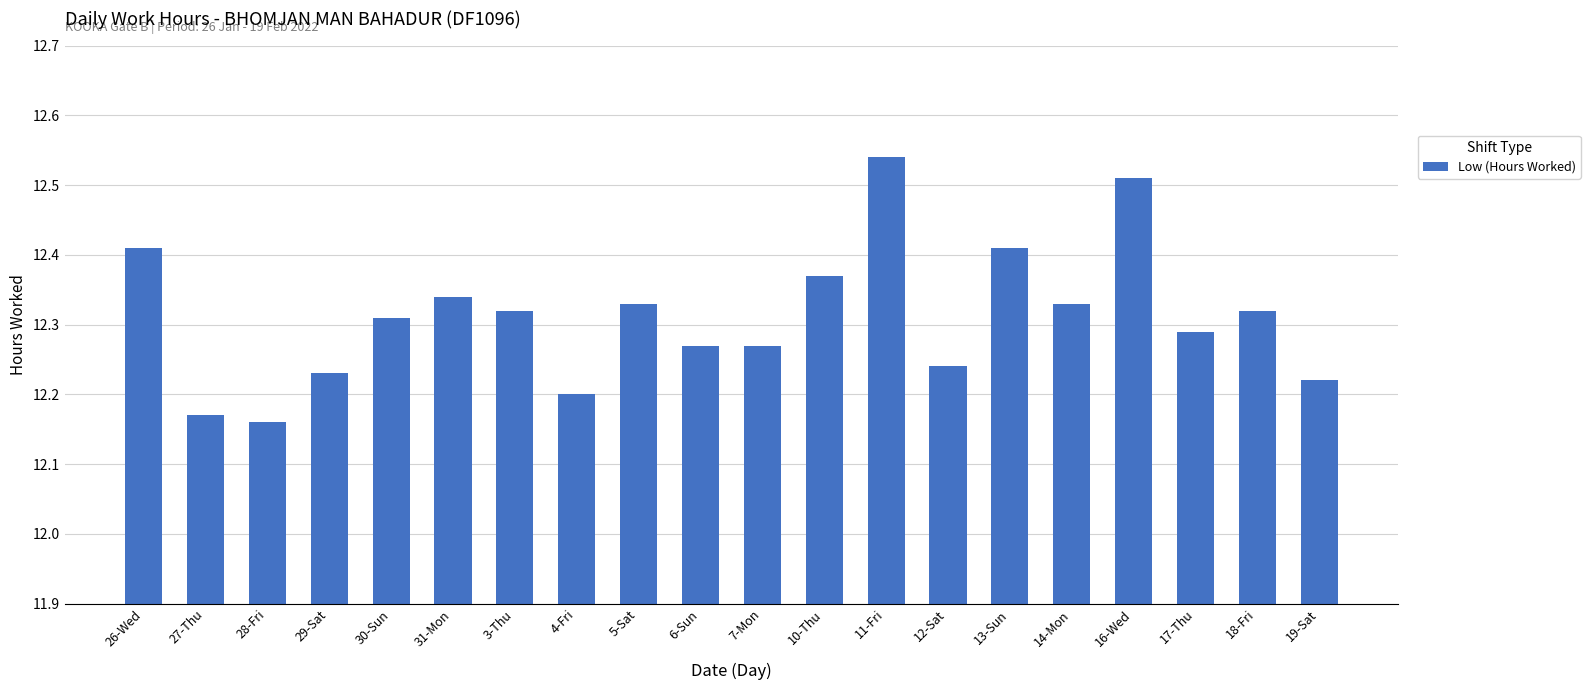

What is the difference between the maximum and minimum values?

0.4